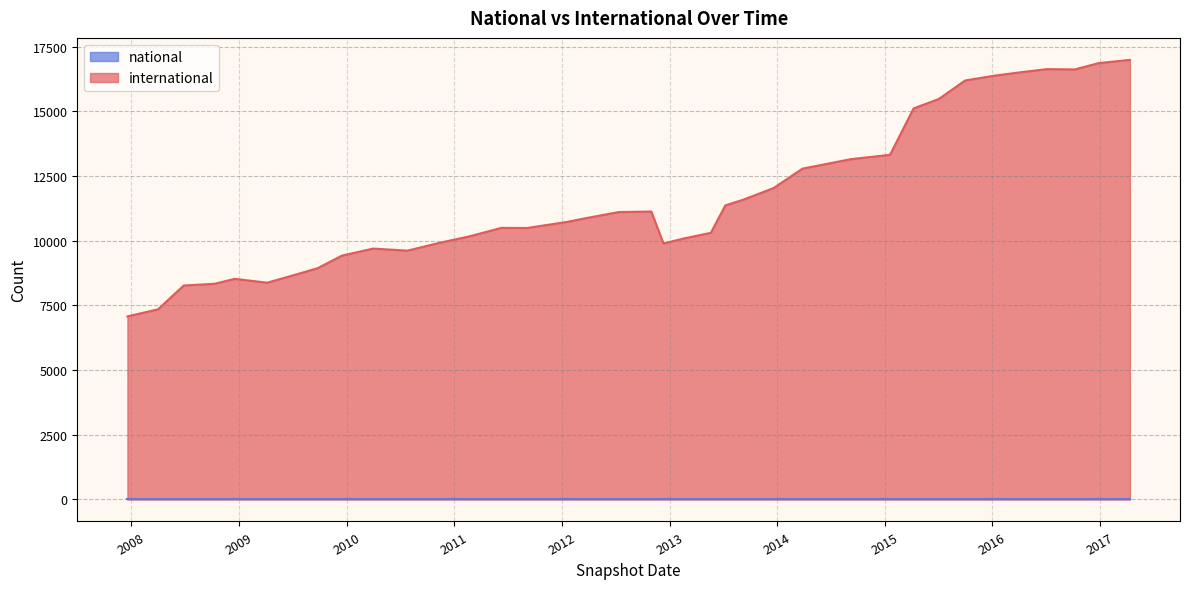

True or false: international and national cross at least once.

False